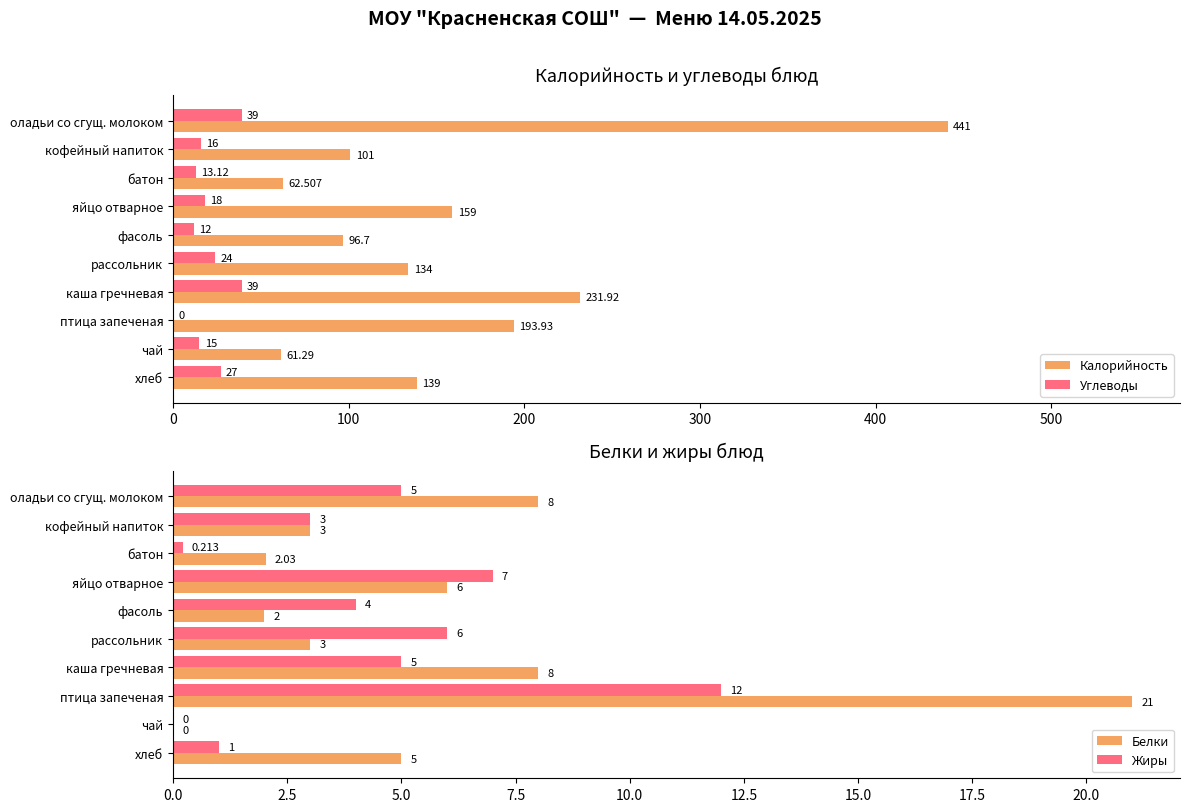

What are all the series names shown in the legend?

Калорийность, Углеводы, Белки, Жиры